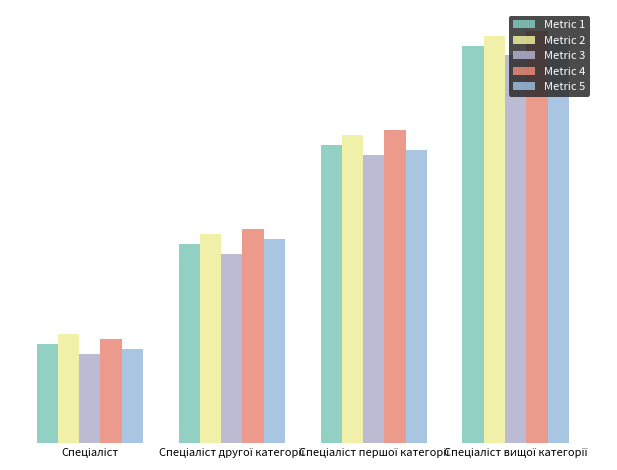

Does the chart contain any negative values?

No